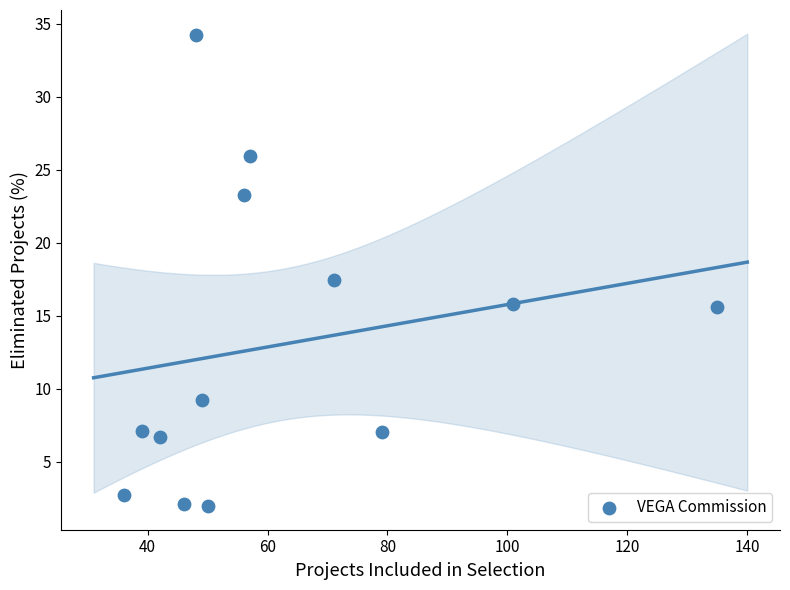

What is the range of X values (max minus min)?

99.0